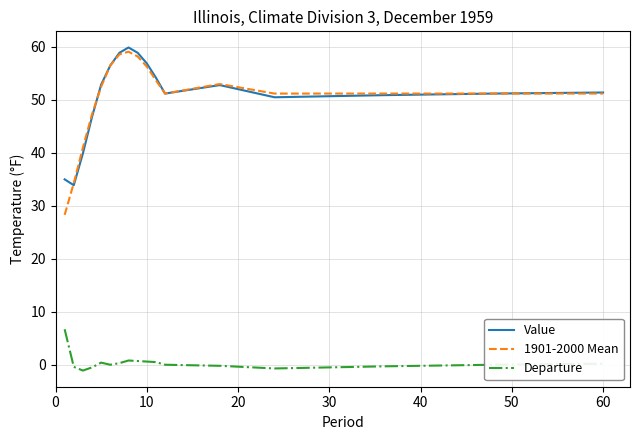

True or false: Departure and 1901-2000 Mean cross at least once.

False